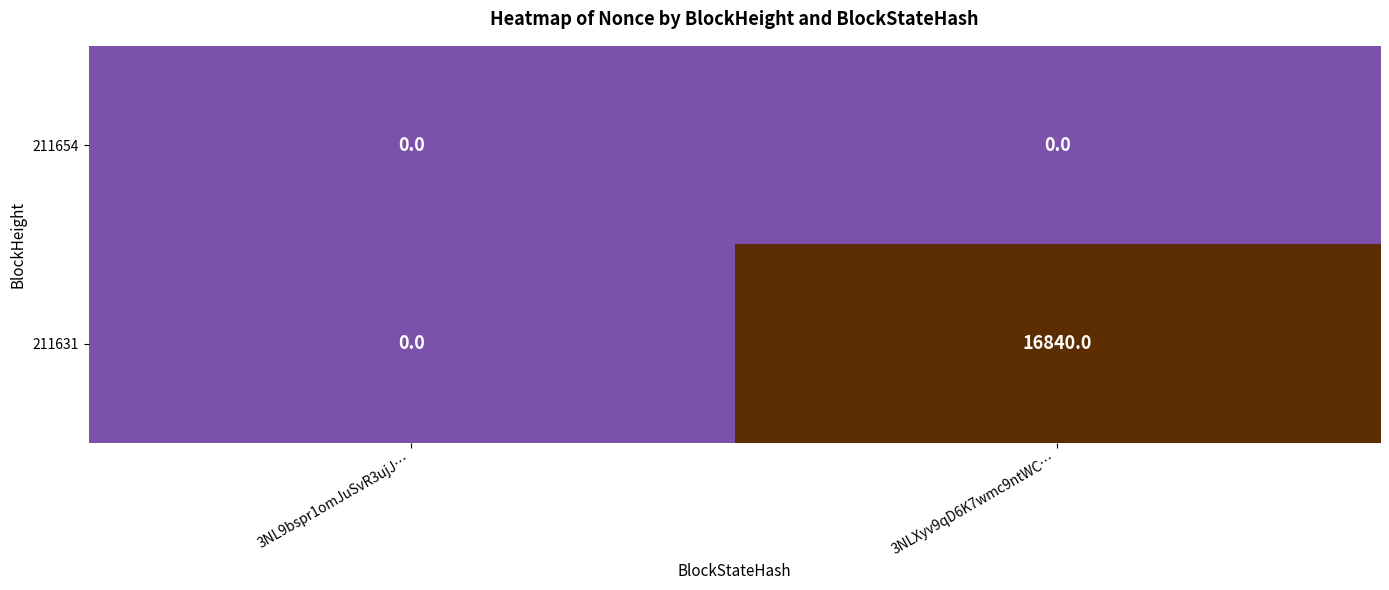

Where is 211631 nearest to the value 8420?

3NL9bspr1omJuSvR3ujJ…